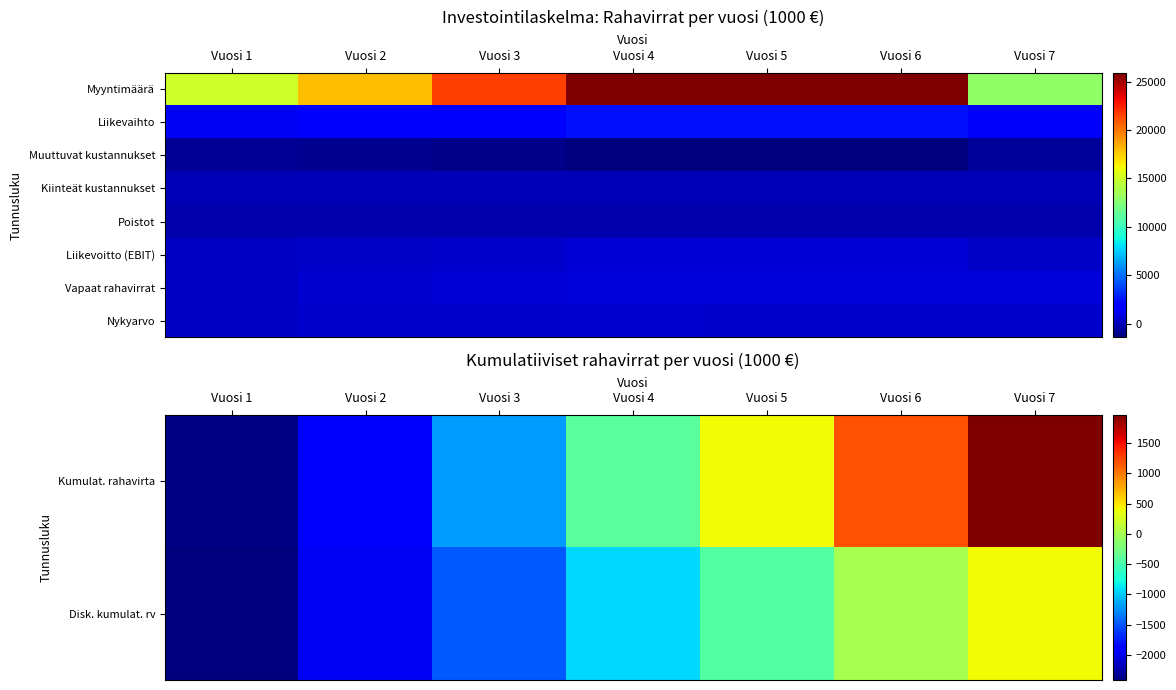

Rank the categories by Vapaat rahavirrat value from highest to lowest.

Vuosi 4, Vuosi 5, Vuosi 6, Vuosi 7, Vuosi 3, Vuosi 2, Vuosi 1